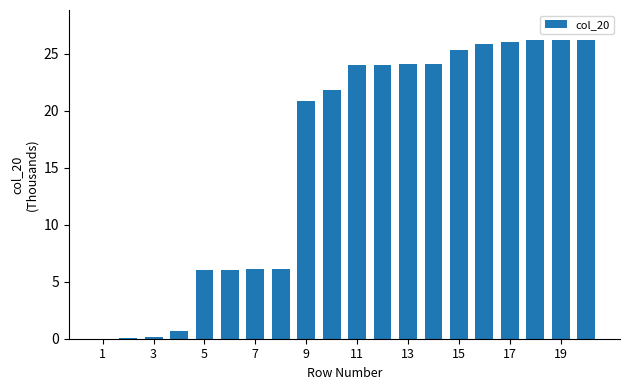

What is the greatest value displayed?

26.2